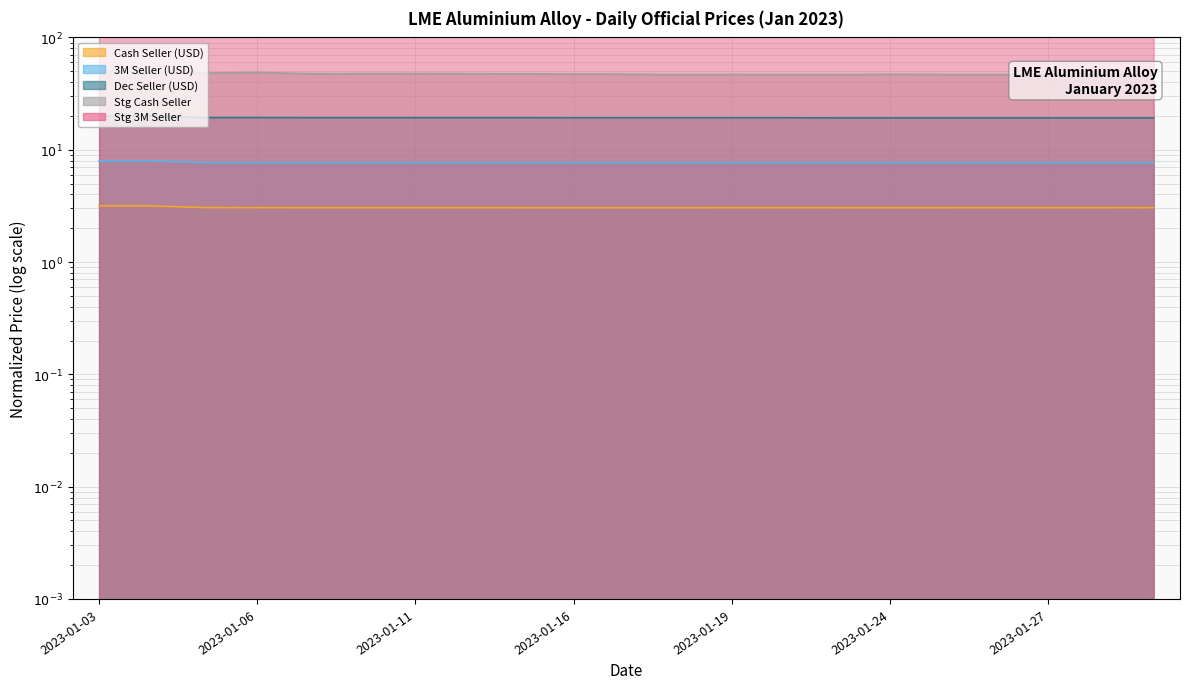

What is the difference between the maximum and minimum values in the Stg Cash Seller series?

3.5